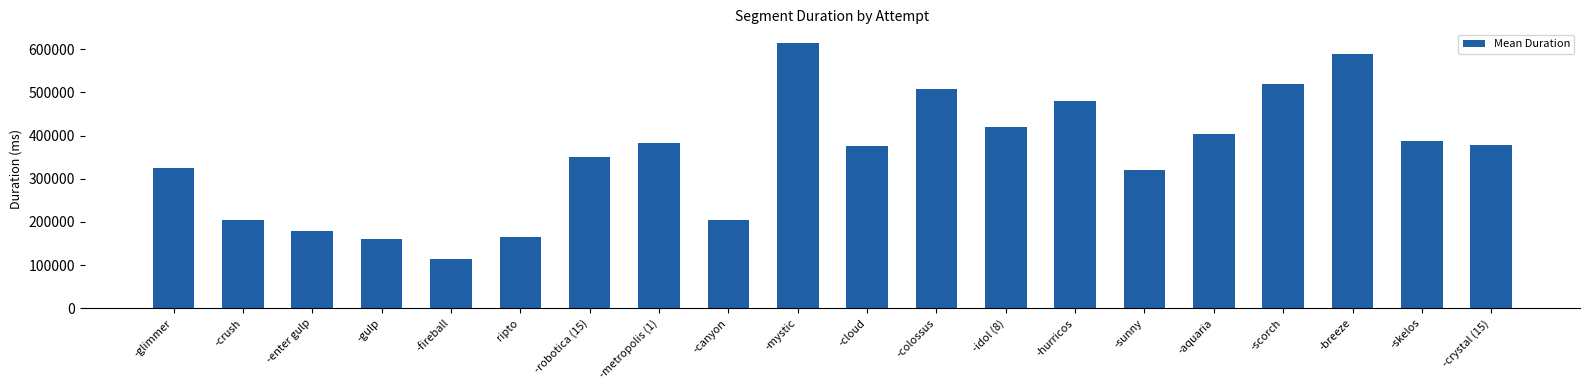

What value does the data have at -aquaria?

404683.8